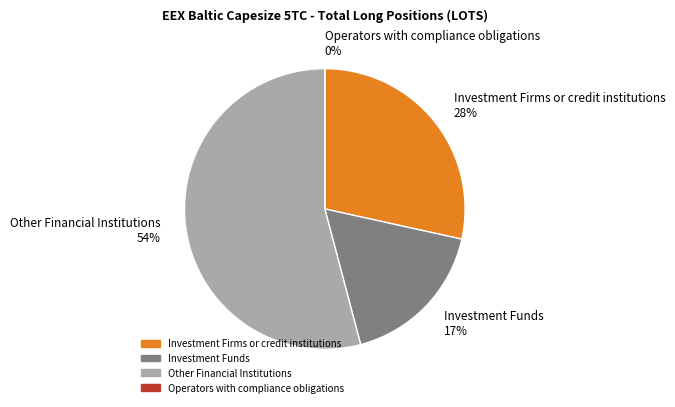

What percentage is NOT represented by Other Financial Institutions?

45.9%